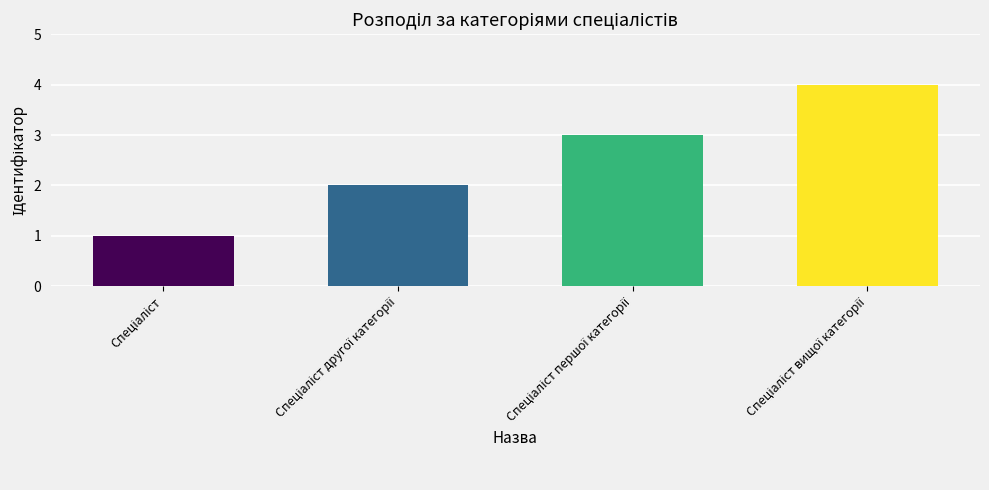

Count the values in the range 2 to 4.

3